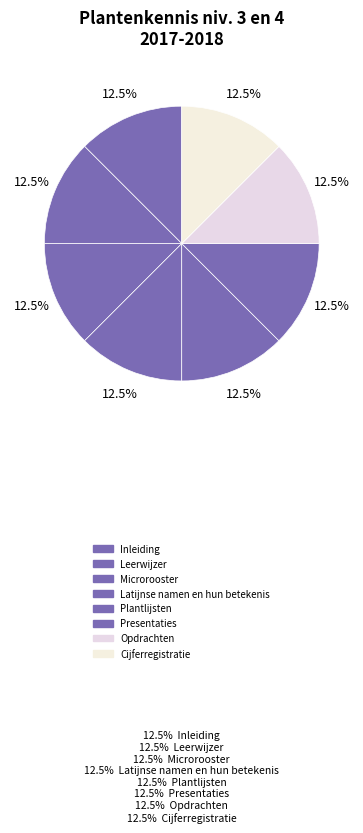

How many slices are in this pie chart?

8